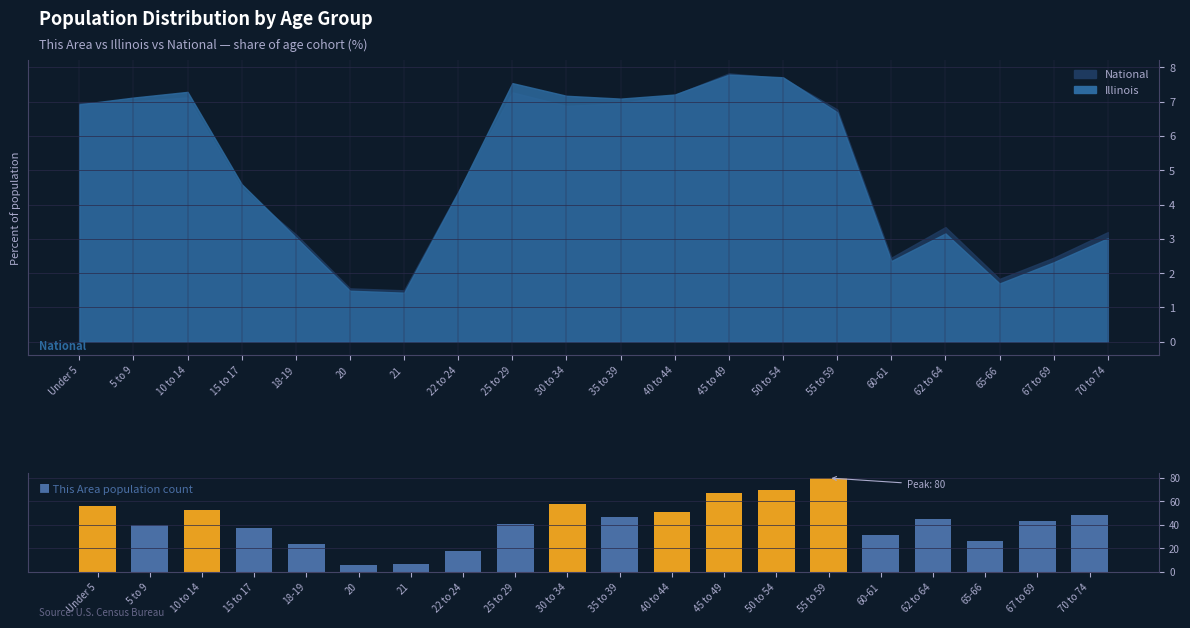

Reading left to right, transcribe all the data shown in this chart.

56	40	53	37	24	6	7	18	41	58	47	51	67	70	80	31	45	26	43	48